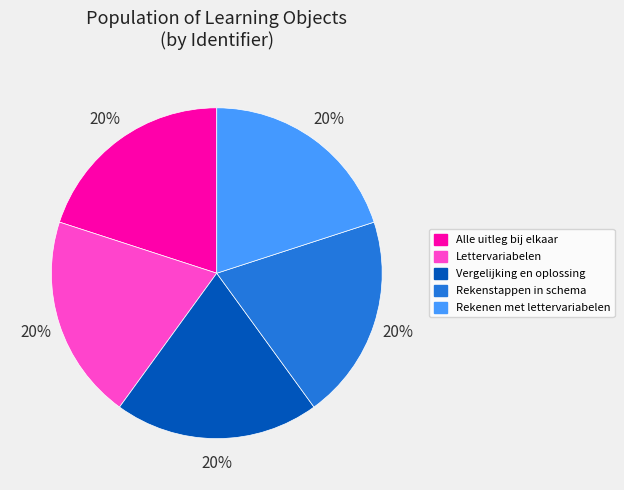

Combined, do Alle uitleg bij elkaar and Vergelijking en oplossing account for over 50%?

No